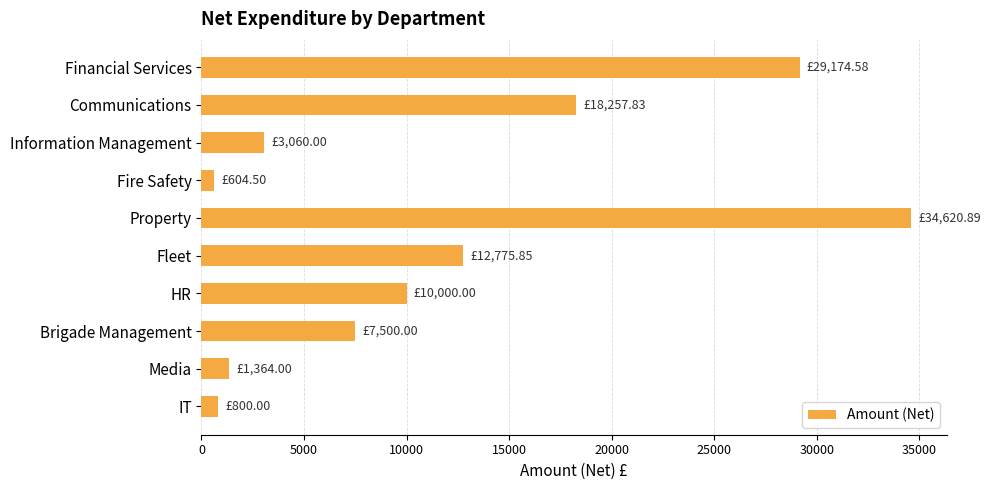

What is the difference between the maximum and minimum values?

34016.4